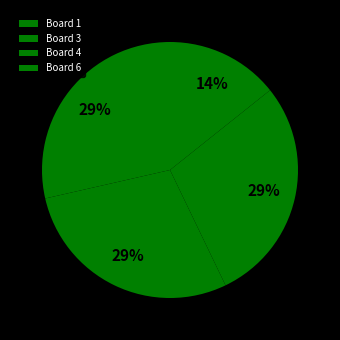

True or false: Board 3 accounts for 20% of the total.

False